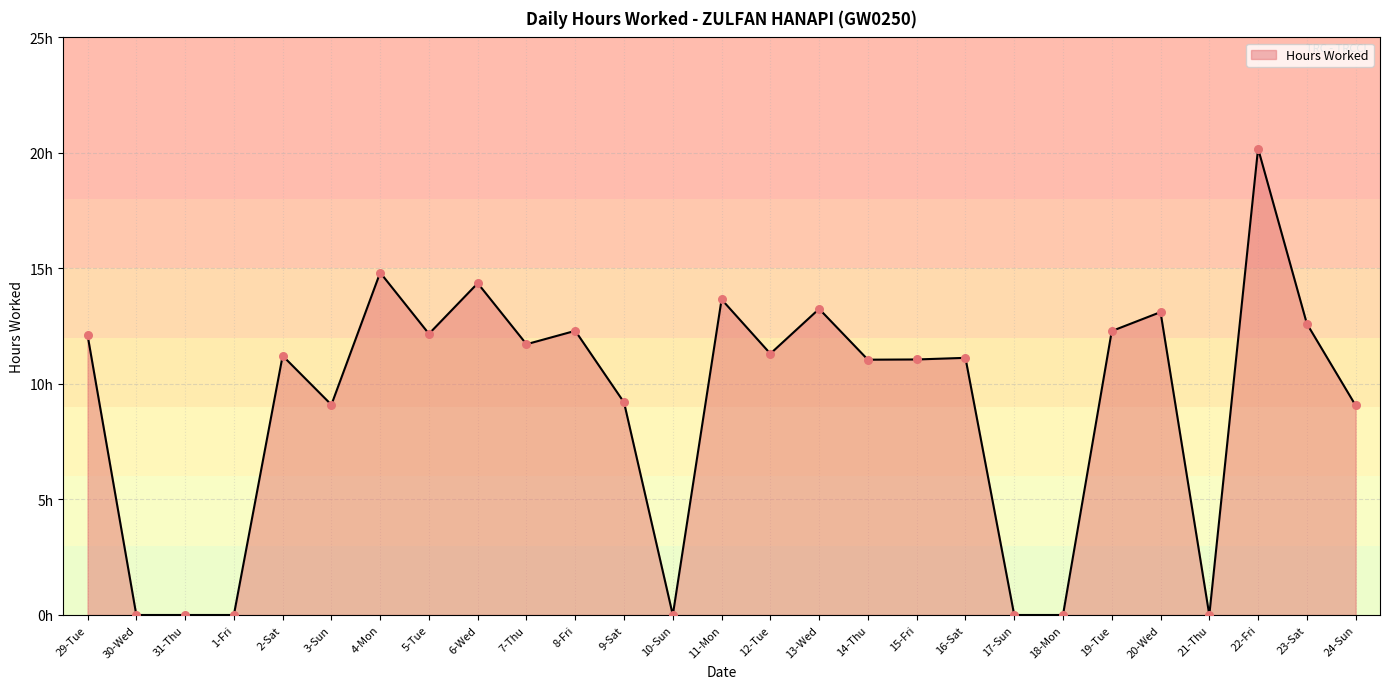

Does the chart have visible grid lines?

Yes